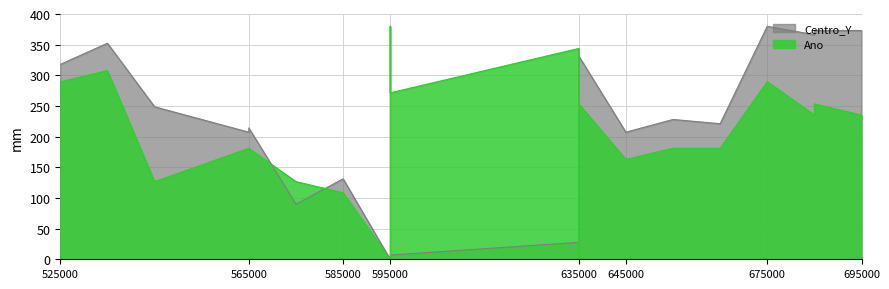

How many values in Centro_Y are above zero?

21